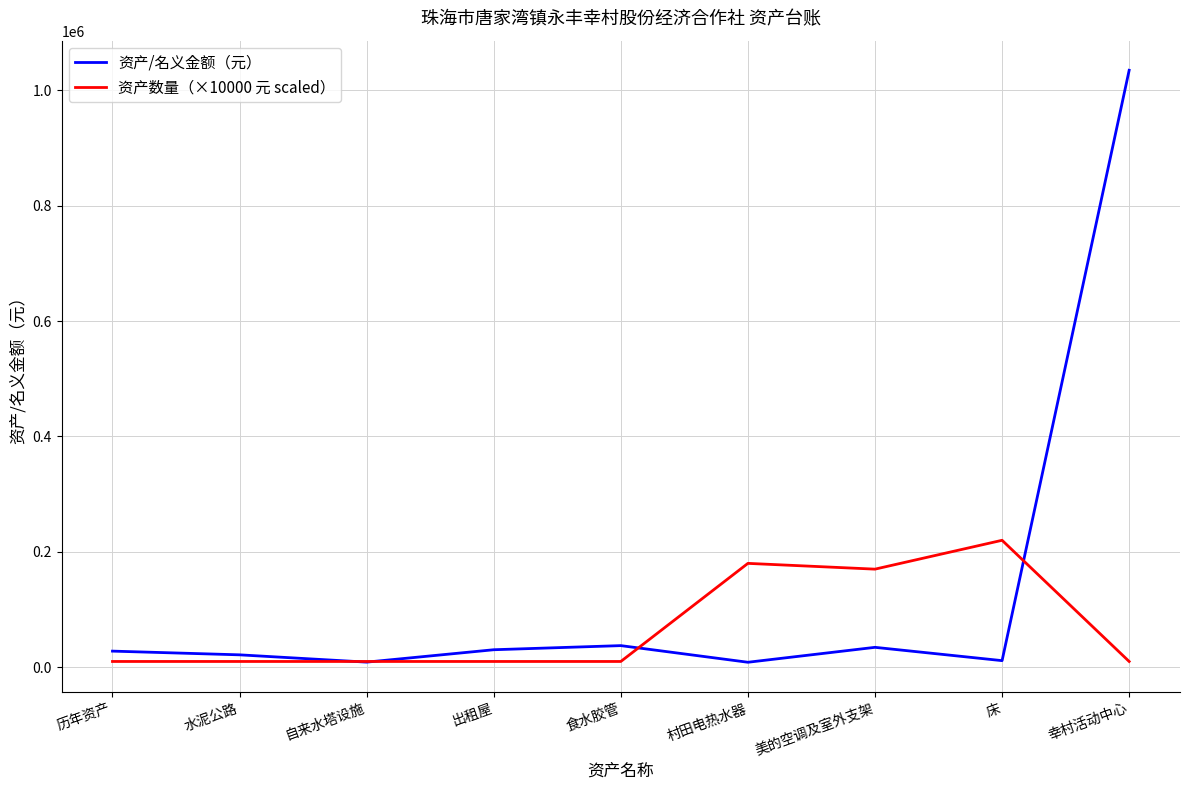

At how many categories does at least one series exceed 241318?

1